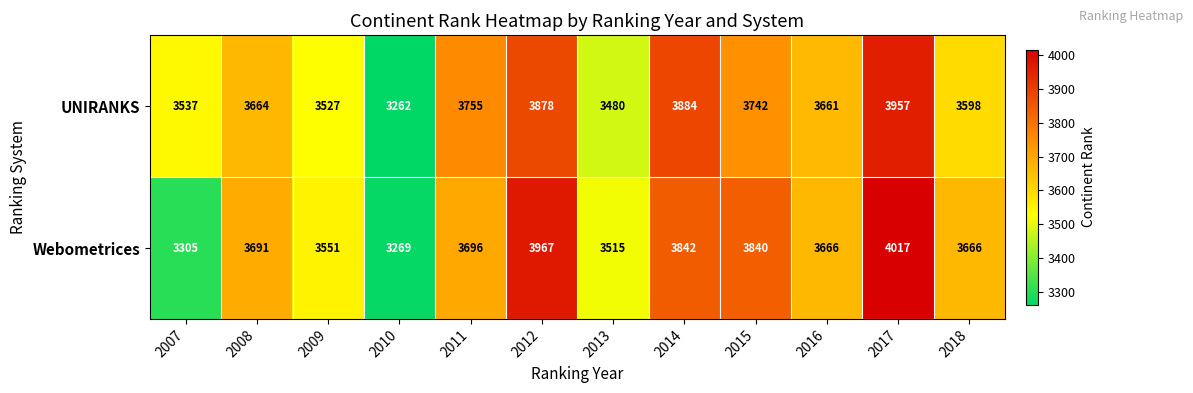

Reading right to left, extract all data points from this chart.

UNIRANKS: 2018=3598	2017=3957	2016=3661	2015=3742	2014=3884	2013=3480	2012=3878	2011=3755	2010=3262	2009=3527	2008=3664	2007=3537
Webometrices: 2018=3666	2017=4017	2016=3666	2015=3840	2014=3842	2013=3515	2012=3967	2011=3696	2010=3269	2009=3551	2008=3691	2007=3305